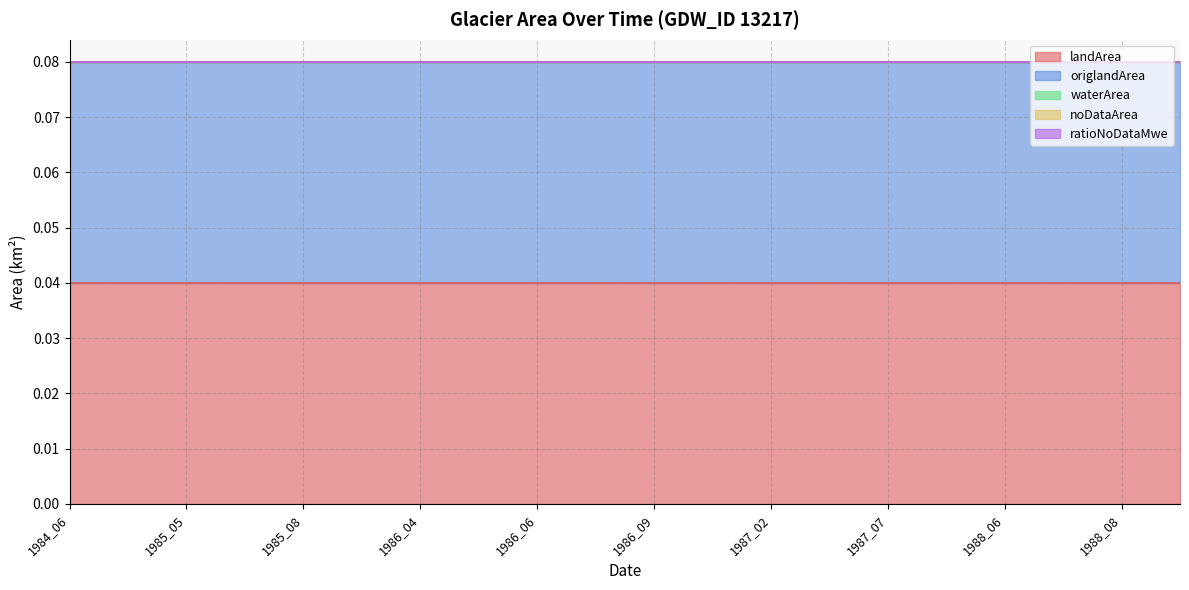

What are all the series names shown in the legend?

landArea, origlandArea, waterArea, noDataArea, ratioNoDataMwe